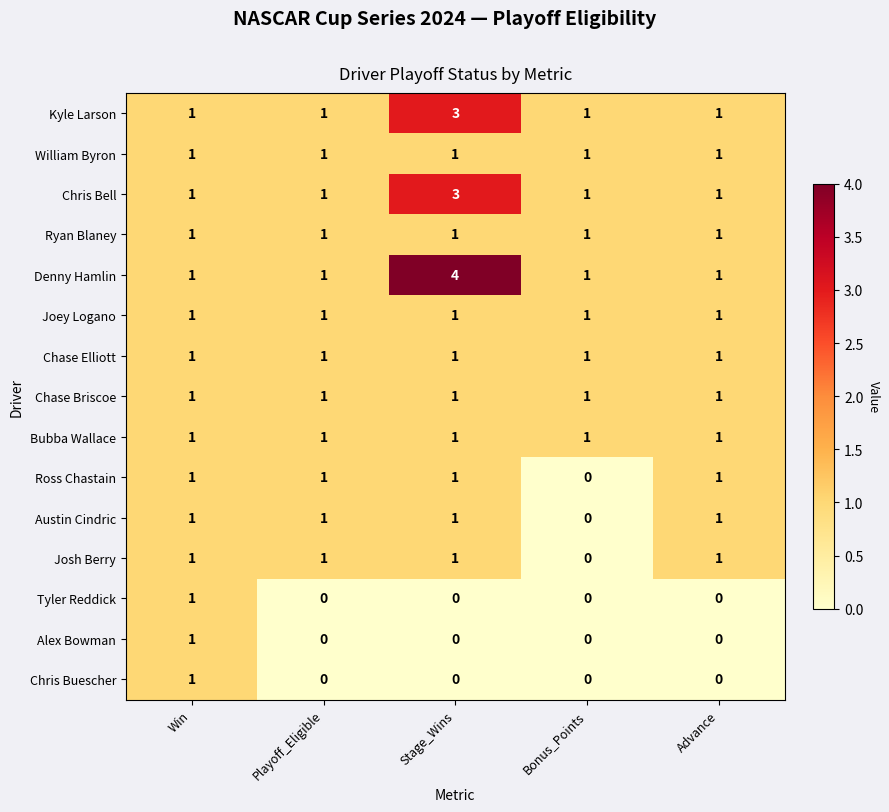

How many values in the Austin Cindric series are below 1?

1